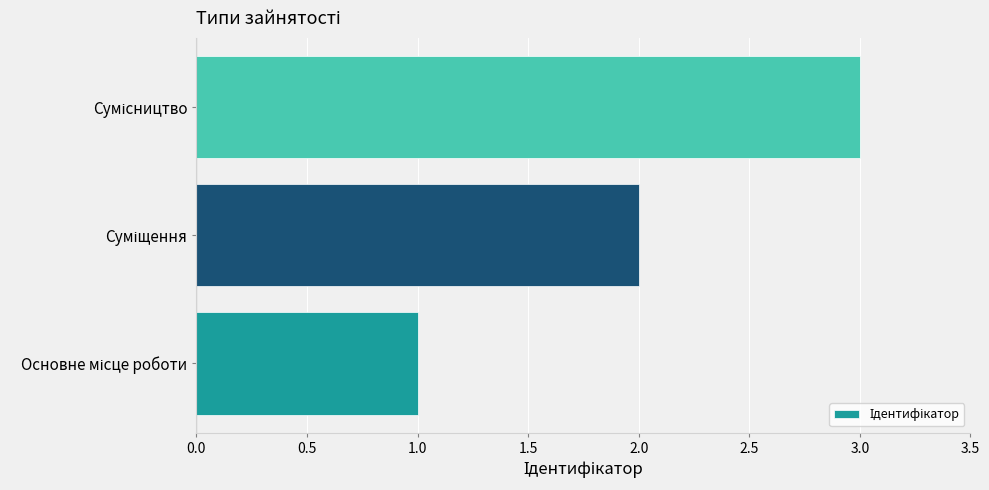

What is the sum of all values?

6